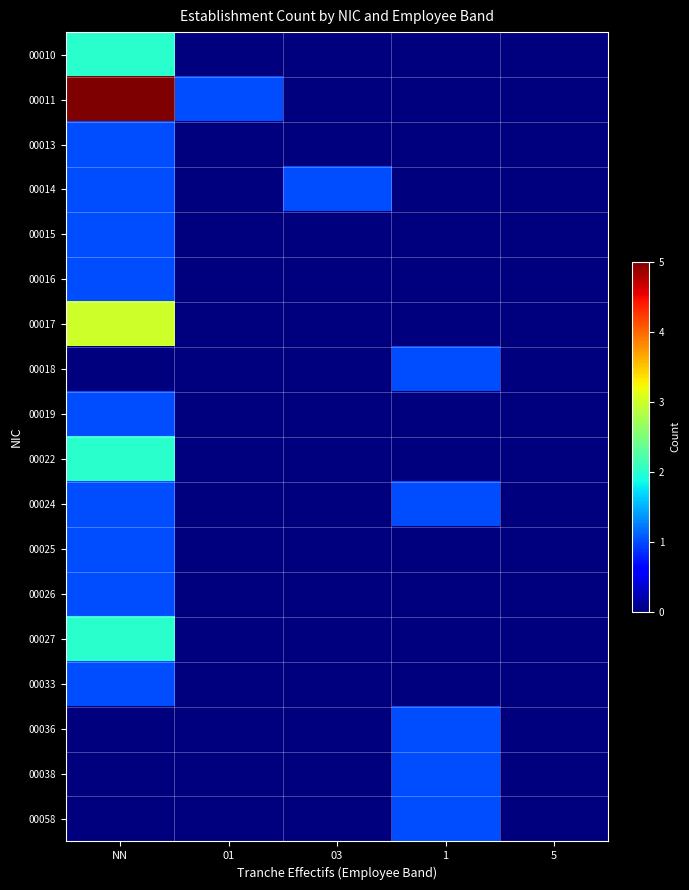

Count the number of categories in the chart.

5